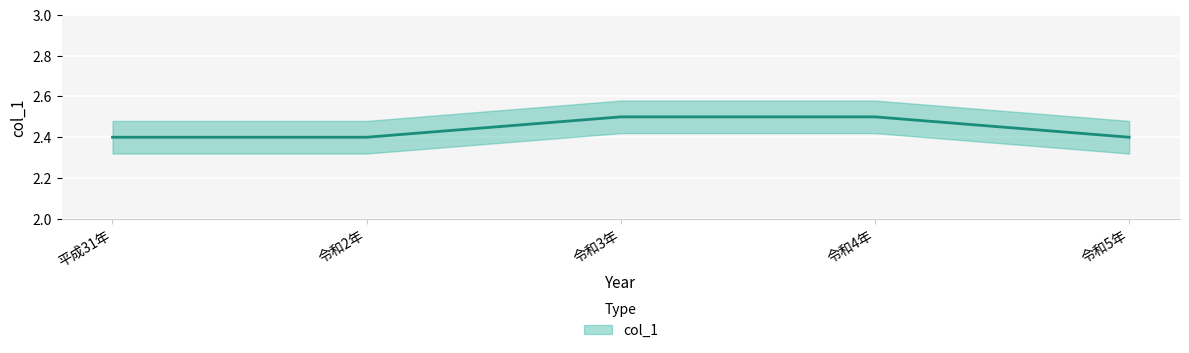

How many categories are shown in the chart?

5